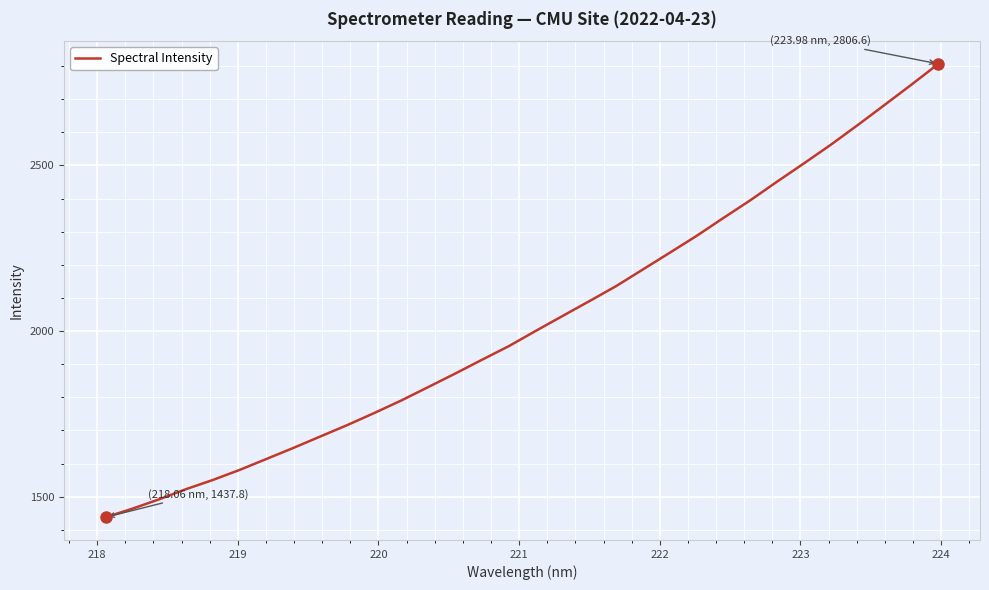

What is the greatest value displayed?

2806.6